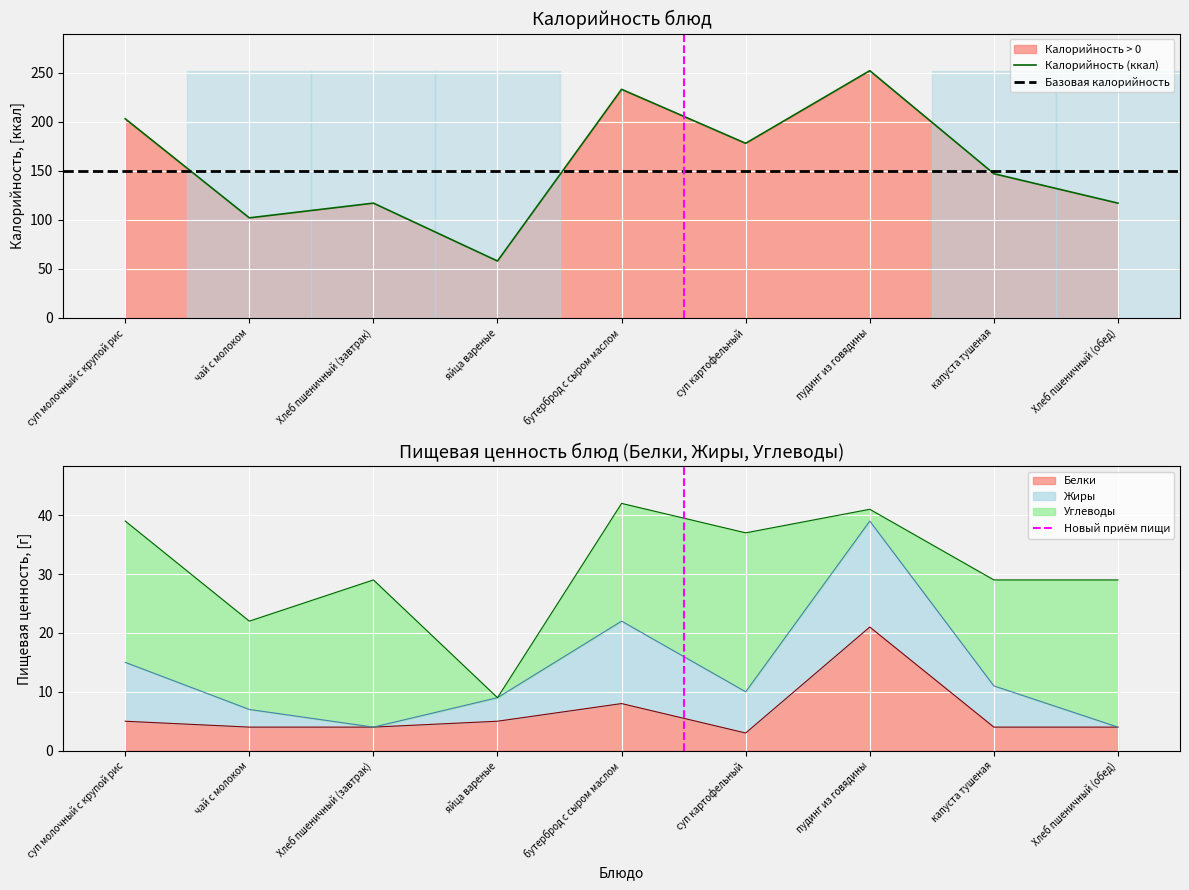

At which label does Белки first exceed 4?

суп молочный с крупой рис